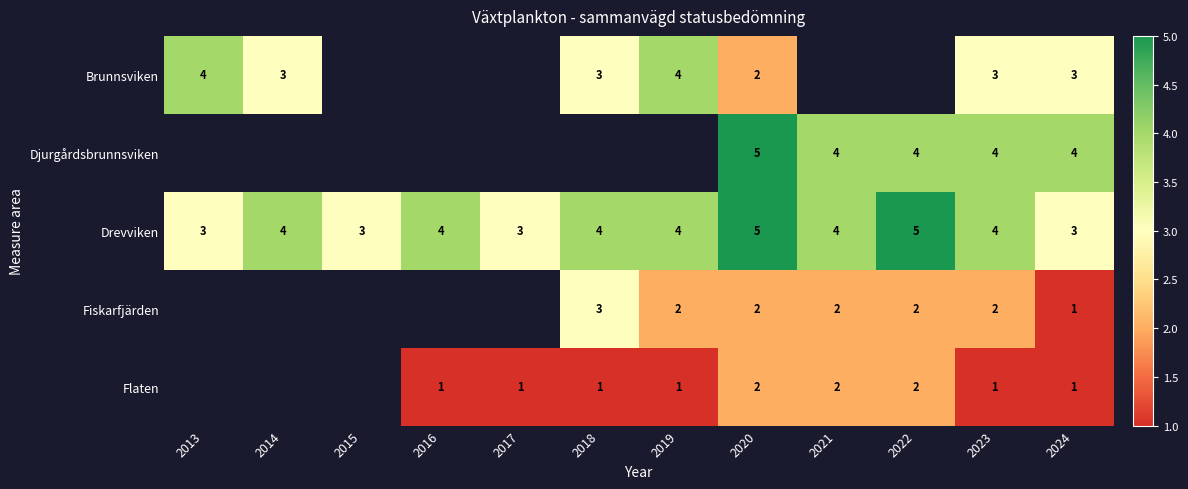

True or false: Fiskarfjärden has a value of 0.8 at 2023.

False